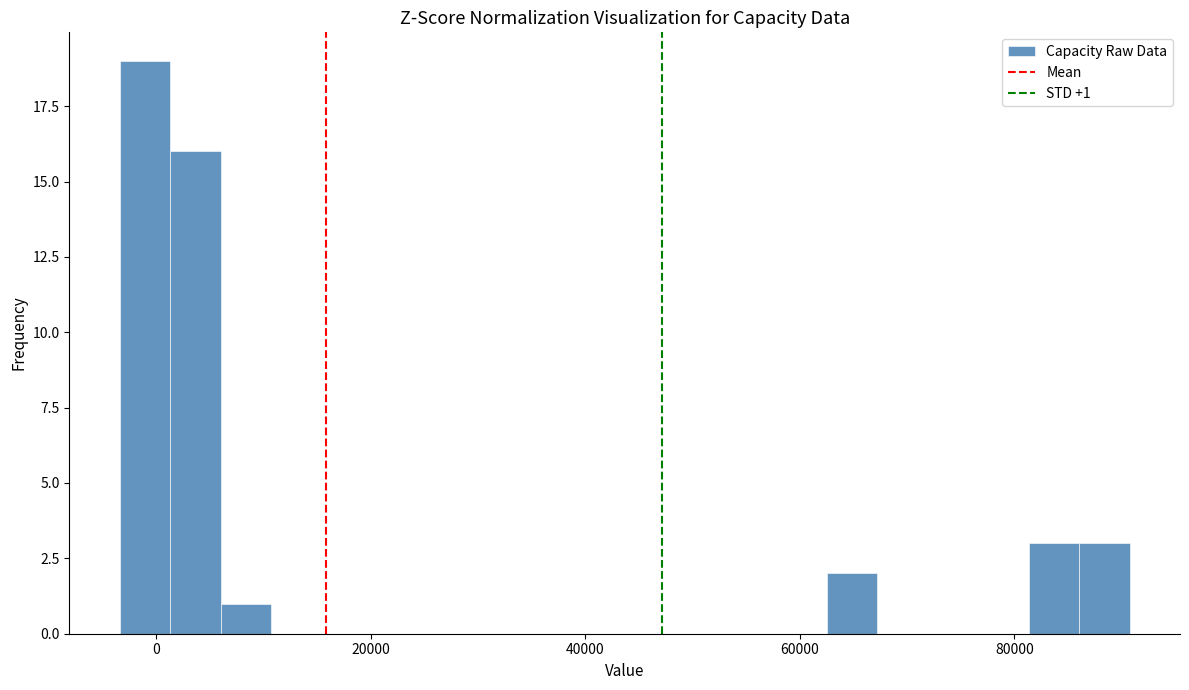

Read against the x-axis, roughly where is the centre of the tallest bar?

-2000